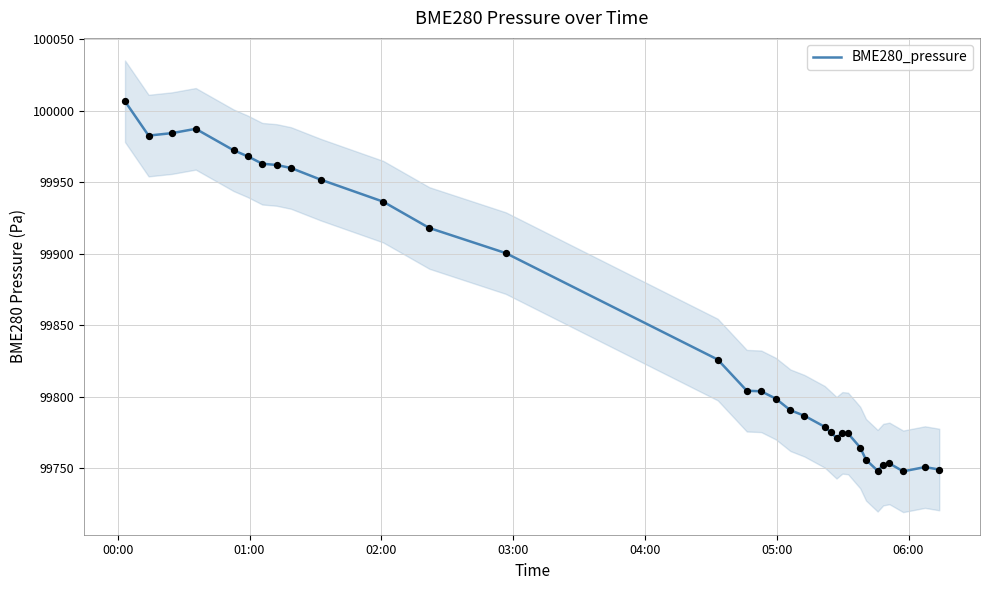

What is the highest value of the BME280_pressure series?

100006.5